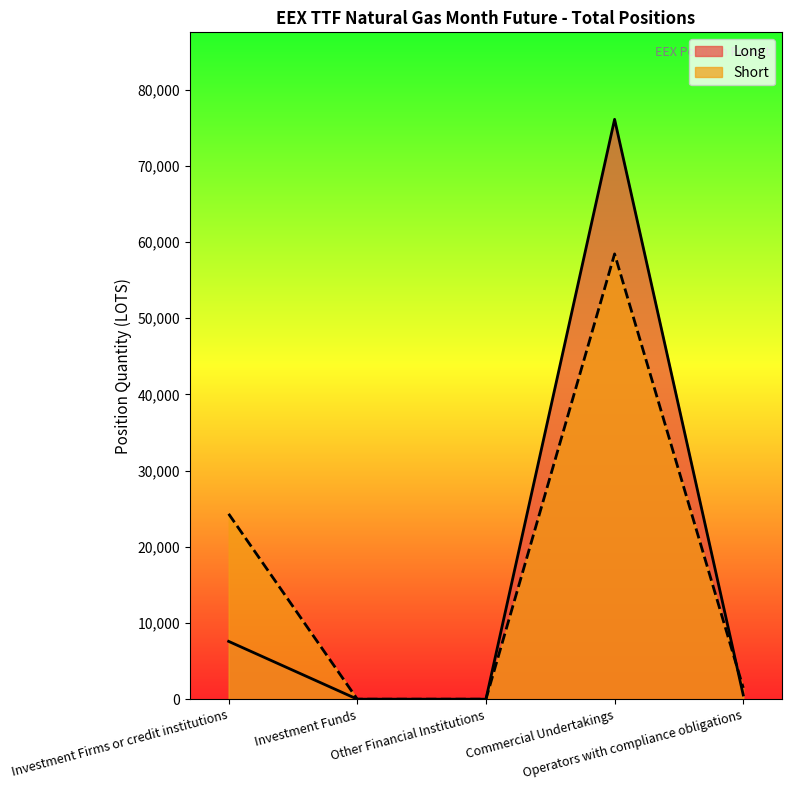

Is the value of Long at Operators with compliance obligations greater than the value of Short at Commercial Undertakings?

No